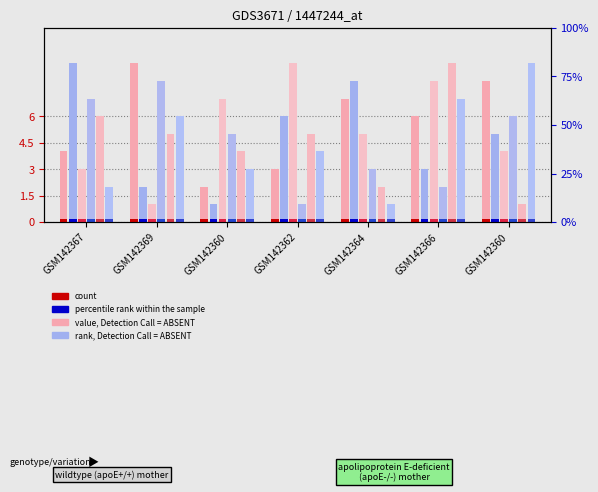

Which category has the highest value across all series?

GSM142369